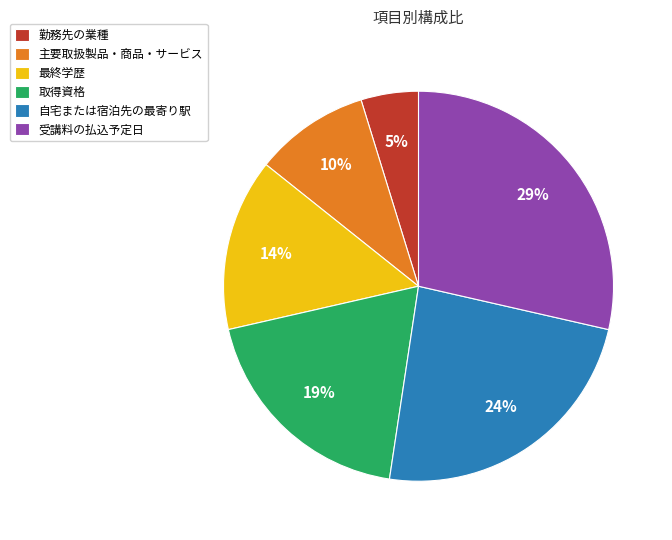

To the nearest percent, what portion does 勤務先の業種 represent?

5%